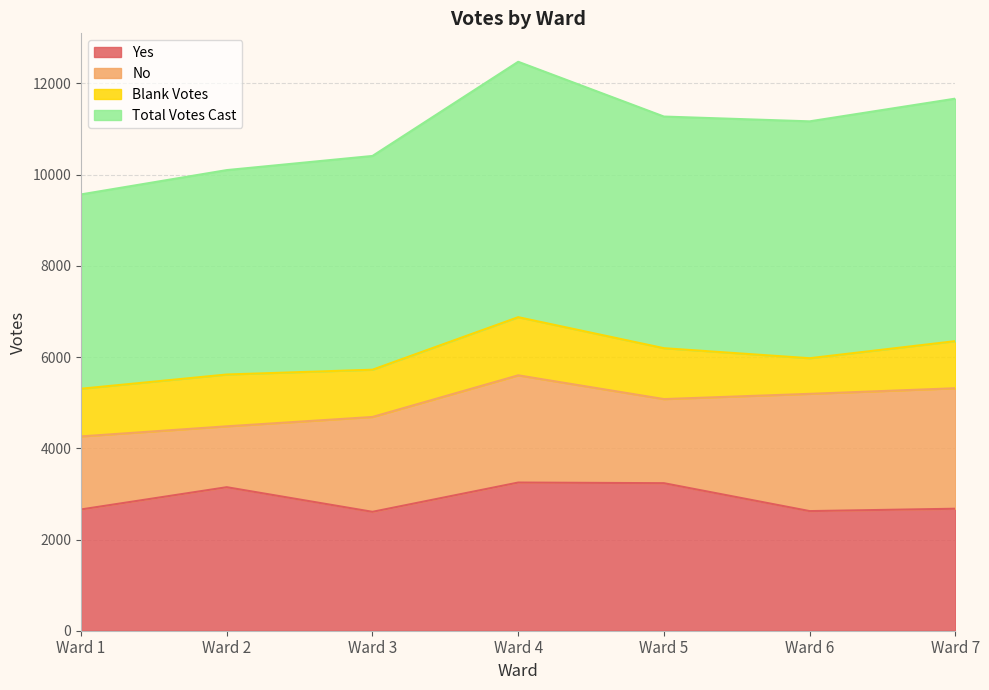

What is the highest value of the Yes series?

3249